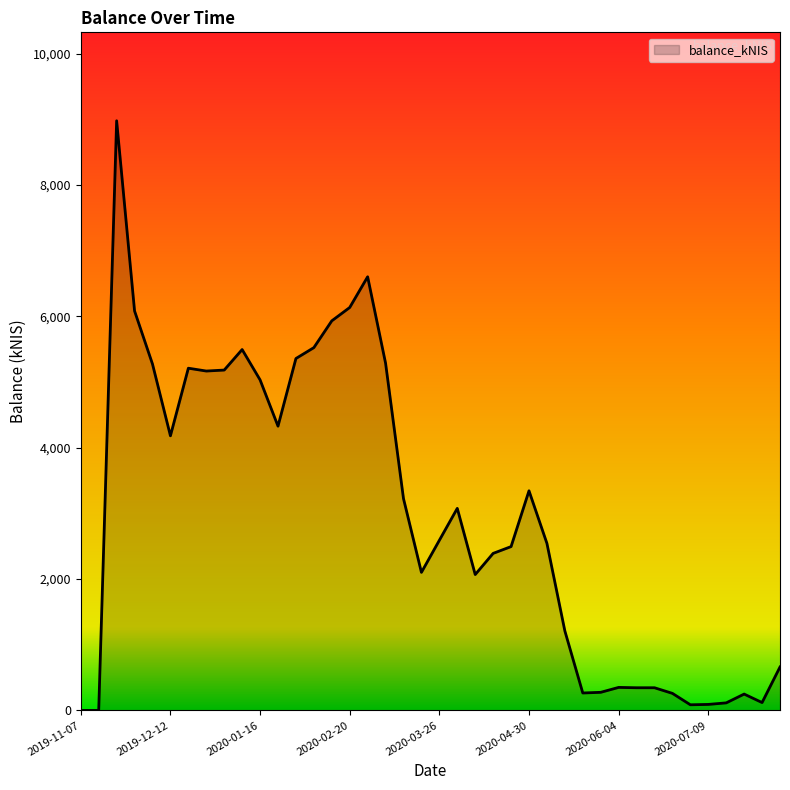

What is the difference between the second highest and minimum values?

6604.4